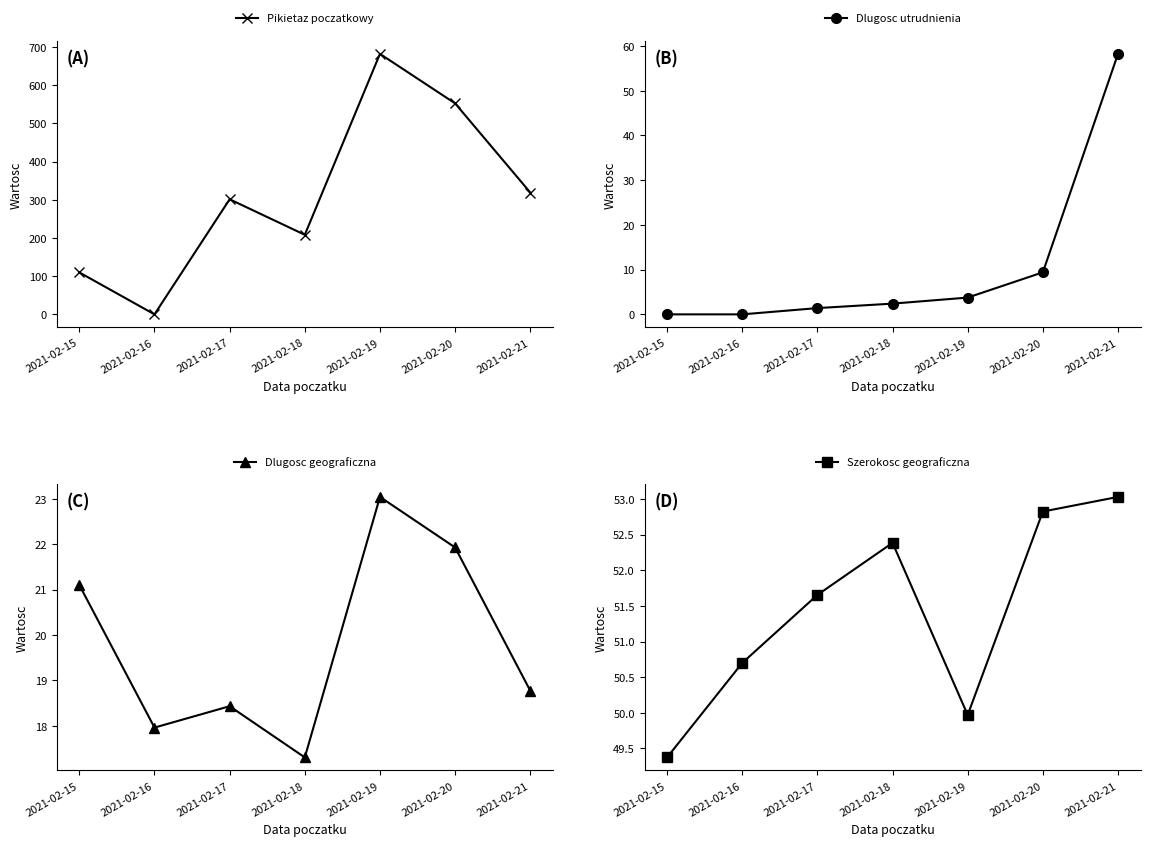

Reading left to right, extract all data points from this chart.

Pikietaz poczatkowy: 2021-02-15=109.8	2021-02-16=0.0	2021-02-17=301.3	2021-02-18=208.3	2021-02-19=682.0	2021-02-20=552.3	2021-02-21=318.9
Dlugosc utrudnienia: 2021-02-15=0.0	2021-02-16=0.0	2021-02-17=1.4	2021-02-18=2.4	2021-02-19=3.8	2021-02-20=9.4	2021-02-21=58.2
Dlugosc geograficzna: 2021-02-15=21.1	2021-02-16=18.0	2021-02-17=18.4	2021-02-18=17.3	2021-02-19=23.0	2021-02-20=21.9	2021-02-21=18.8
Szerokosc geograficzna: 2021-02-15=49.4	2021-02-16=50.7	2021-02-17=51.7	2021-02-18=52.4	2021-02-19=50.0	2021-02-20=52.8	2021-02-21=53.0